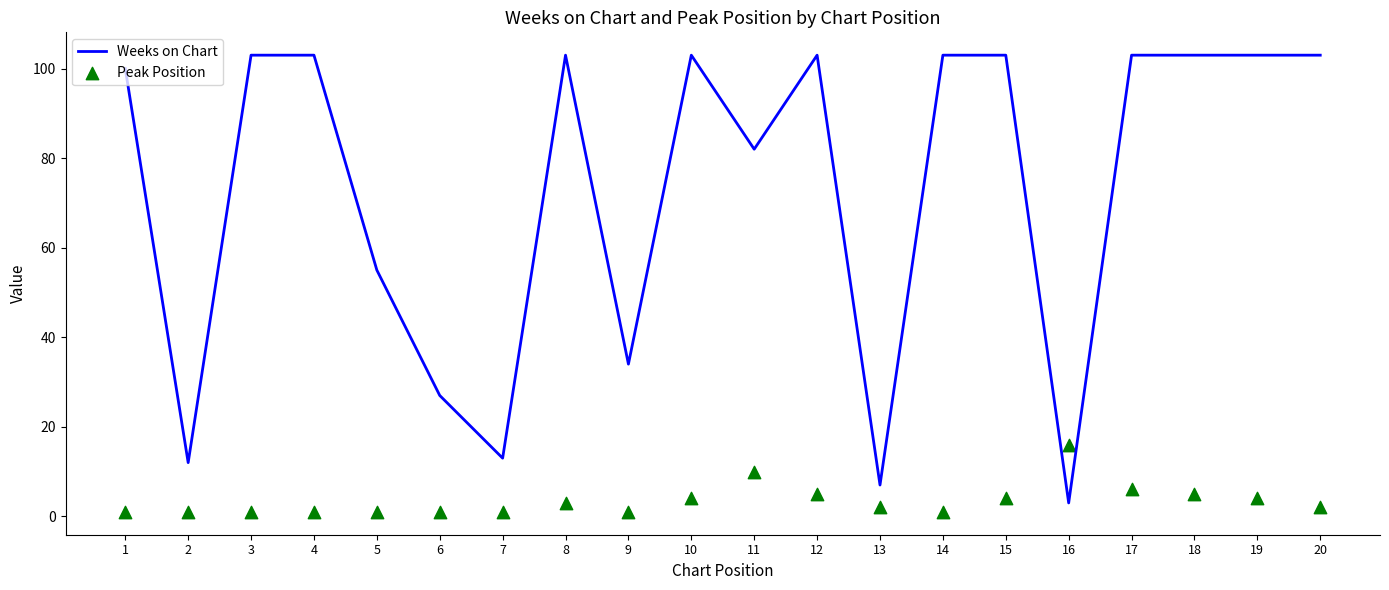

At which category is the sum across all series the highest?

17